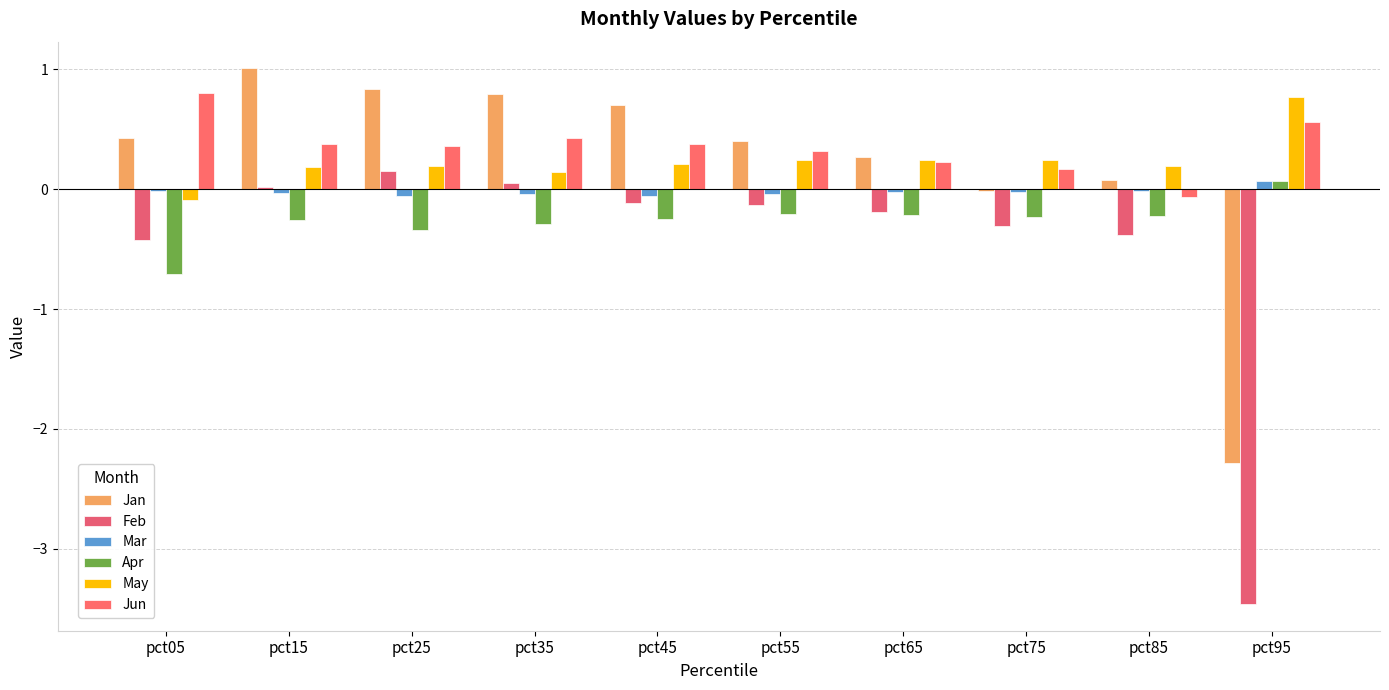

The Jan series shows 0.9 at pct45. True or false?

False